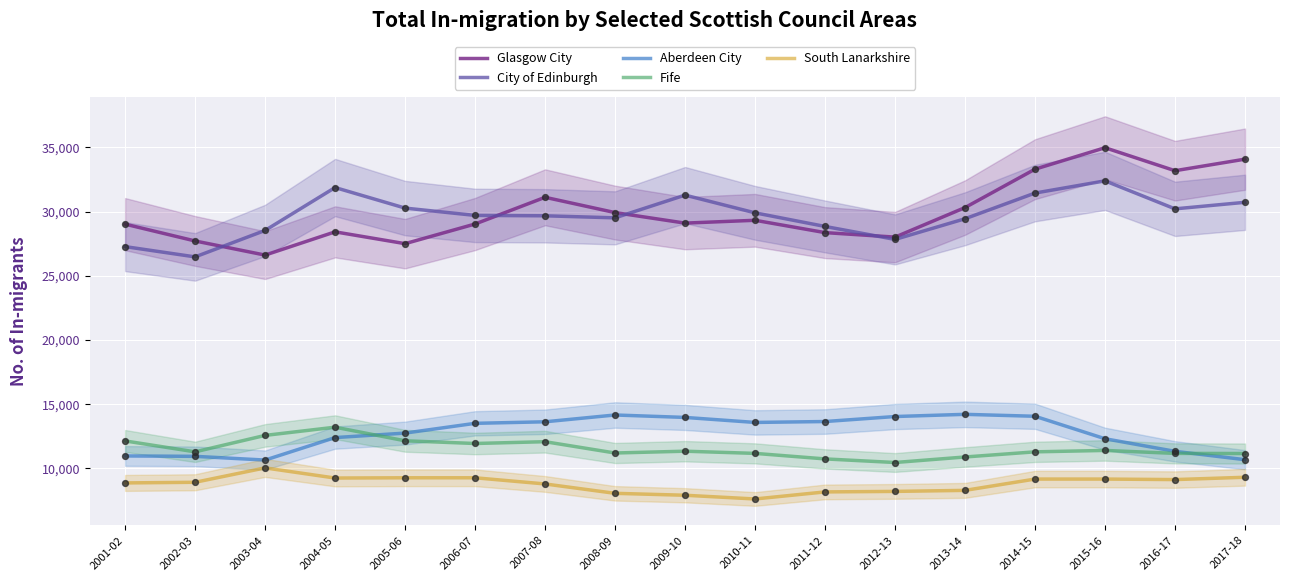

Which series reaches the maximum Y coordinate?

Glasgow City